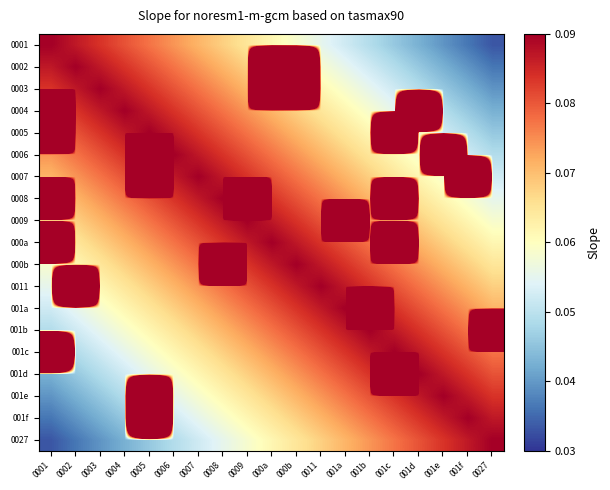

Rank the series by their maximum value, from lowest to highest.

0001, 0027, 0002, 0003, 0004, 0005, 0006, 0007, 0008, 0009, 000a, 000b, 0011, 001a, 001b, 001c, 001d, 001e, 001f